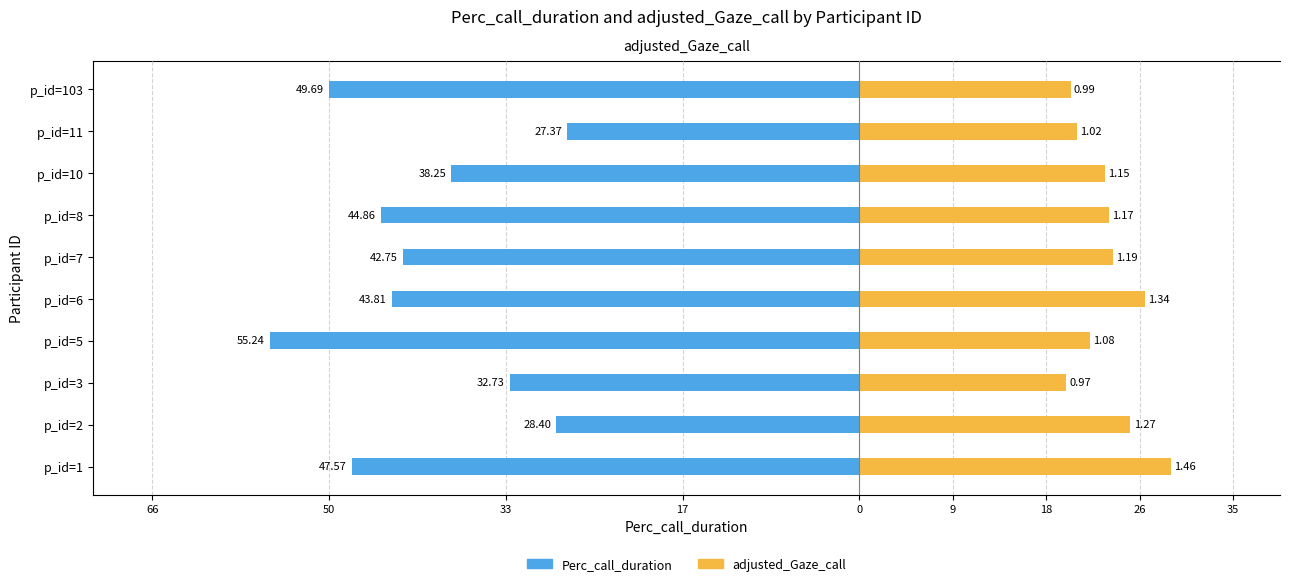

What is the difference between the second highest and second lowest values in the Perc_call_duration series?

21.3